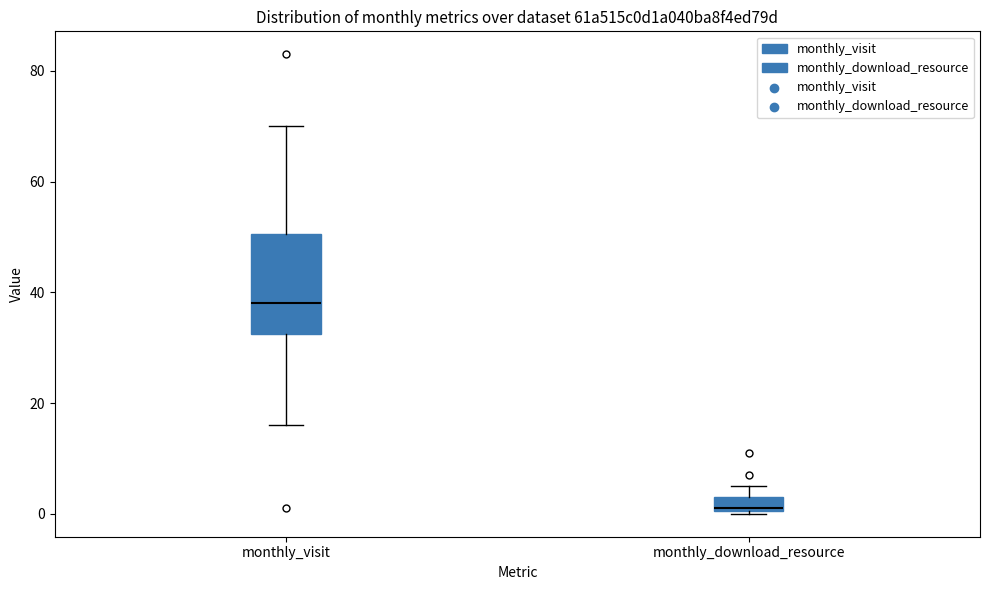

Which box is the tallest, from its lower edge to its upper edge?

monthly_visit